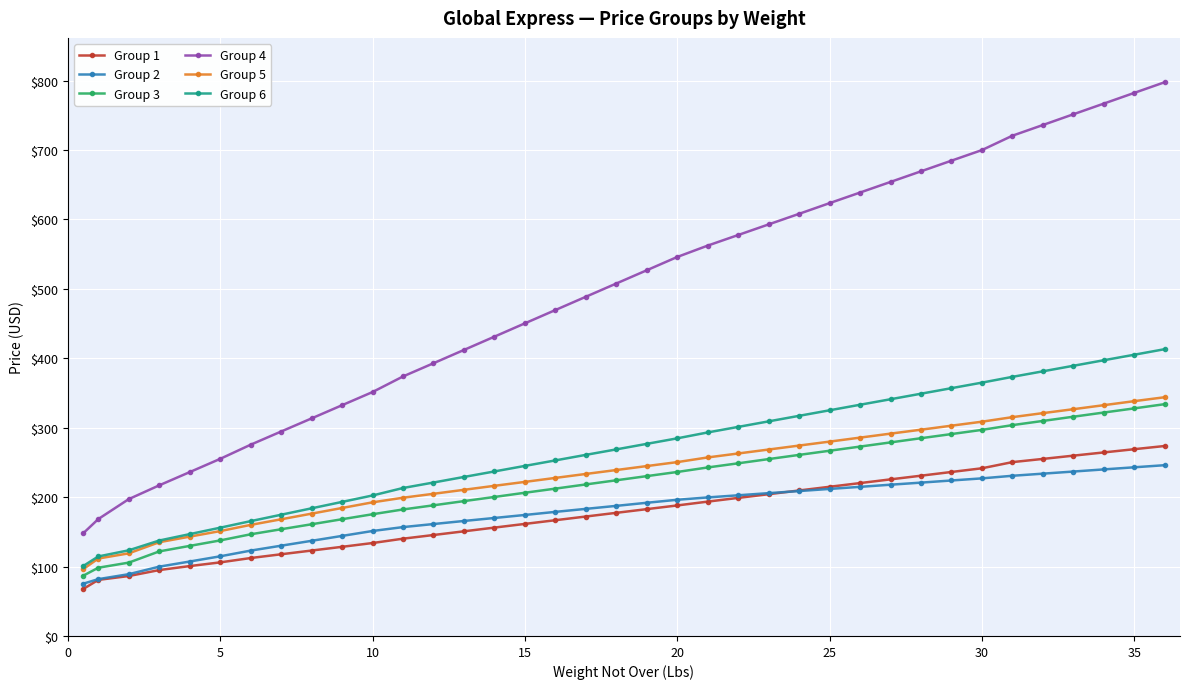

What is the maximum value shown in the chart?

797.8